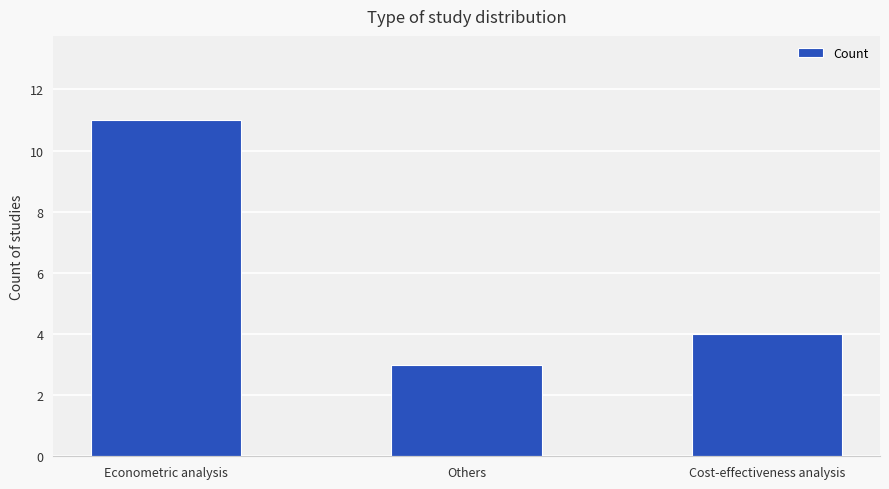

What is the label of the 3rd bar from the left?

Cost-effectiveness analysis